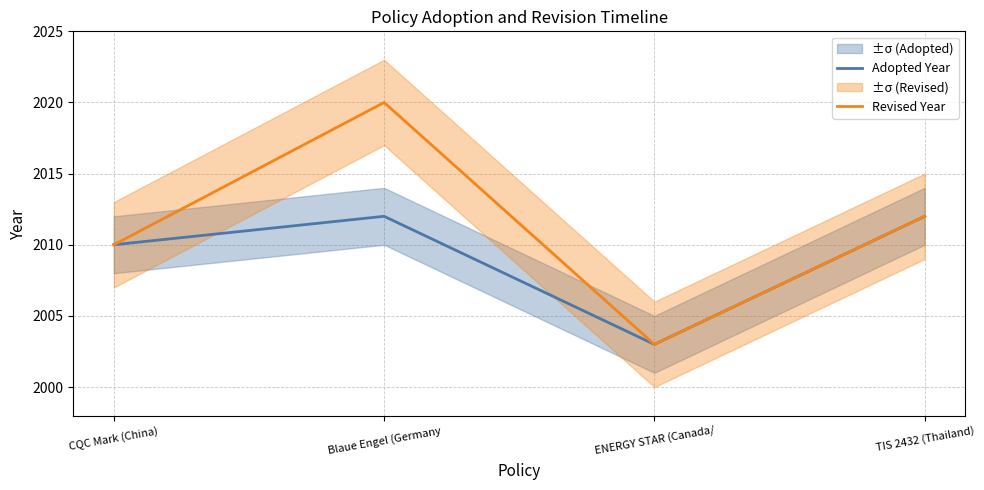

What is the minimum value shown in the chart?

2003